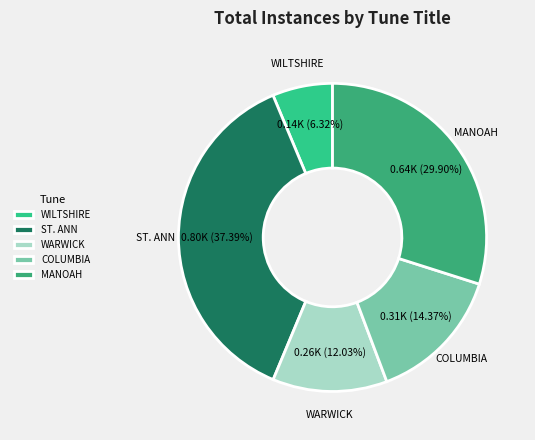

How much of the chart is everything except MANOAH?

70.1%